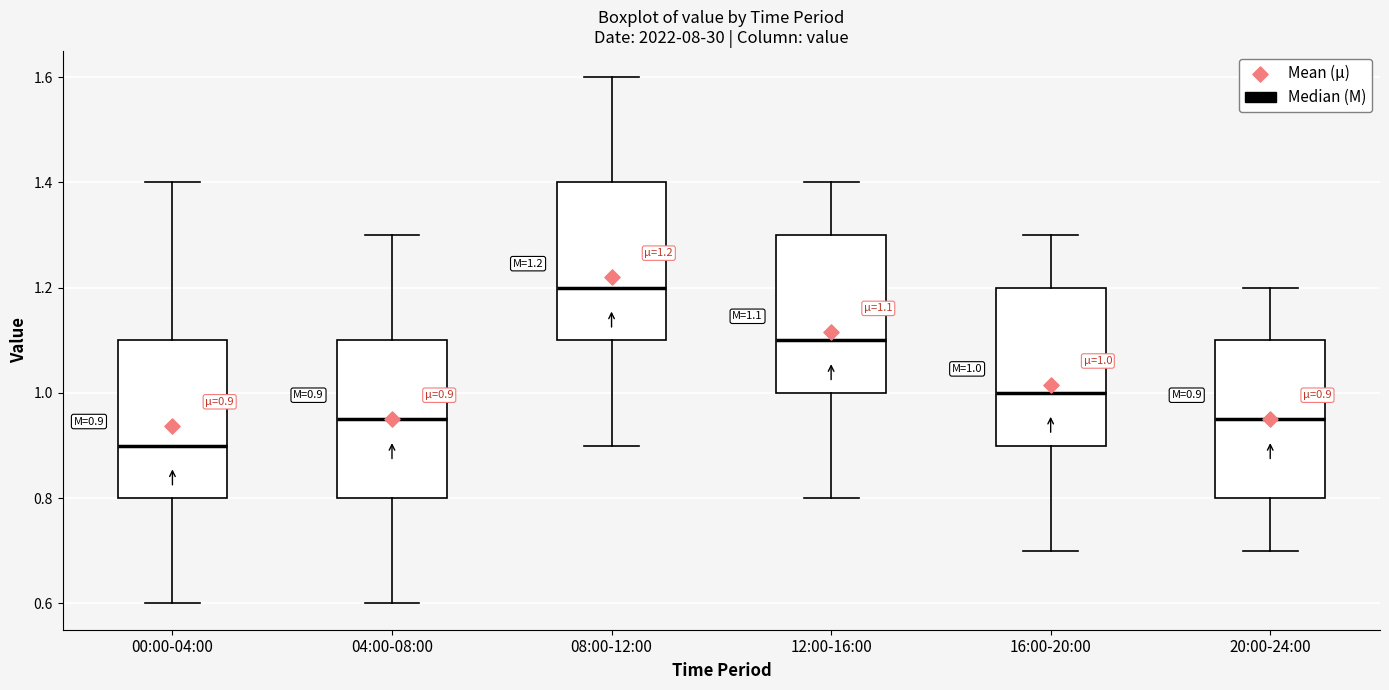

Which box's median line is the lowest?

00:00-04:00